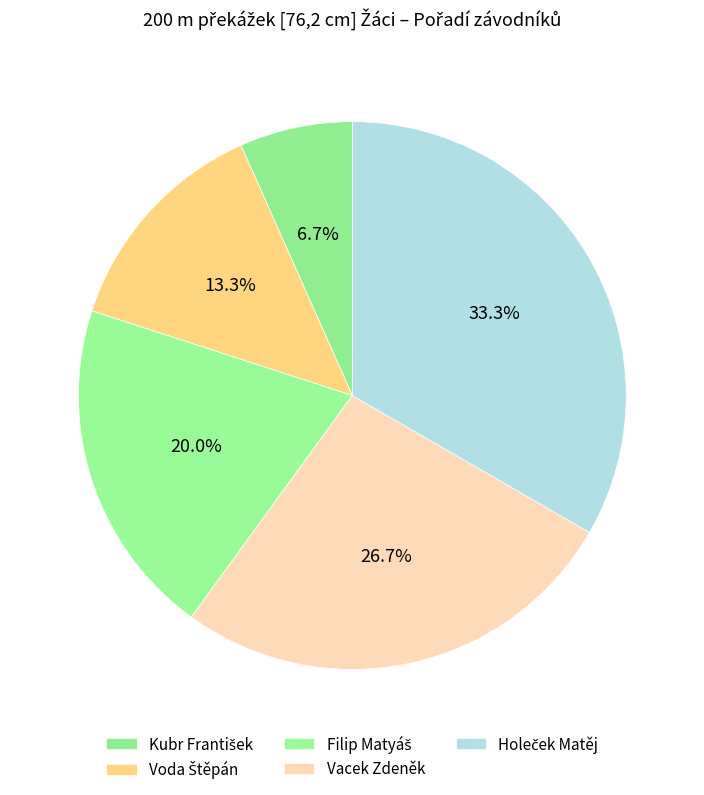

To the nearest percent, what is the difference between the largest and smallest slice percentages?

27%